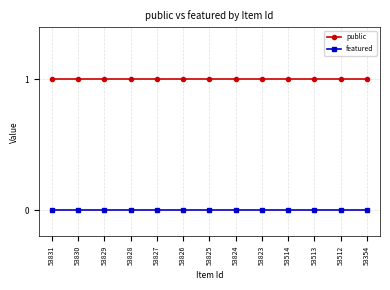

Reading left to right, extract all data points from this chart.

public: 1	1	1	1	1	1	1	1	1	1	1	1	1
featured: 0	0	0	0	0	0	0	0	0	0	0	0	0